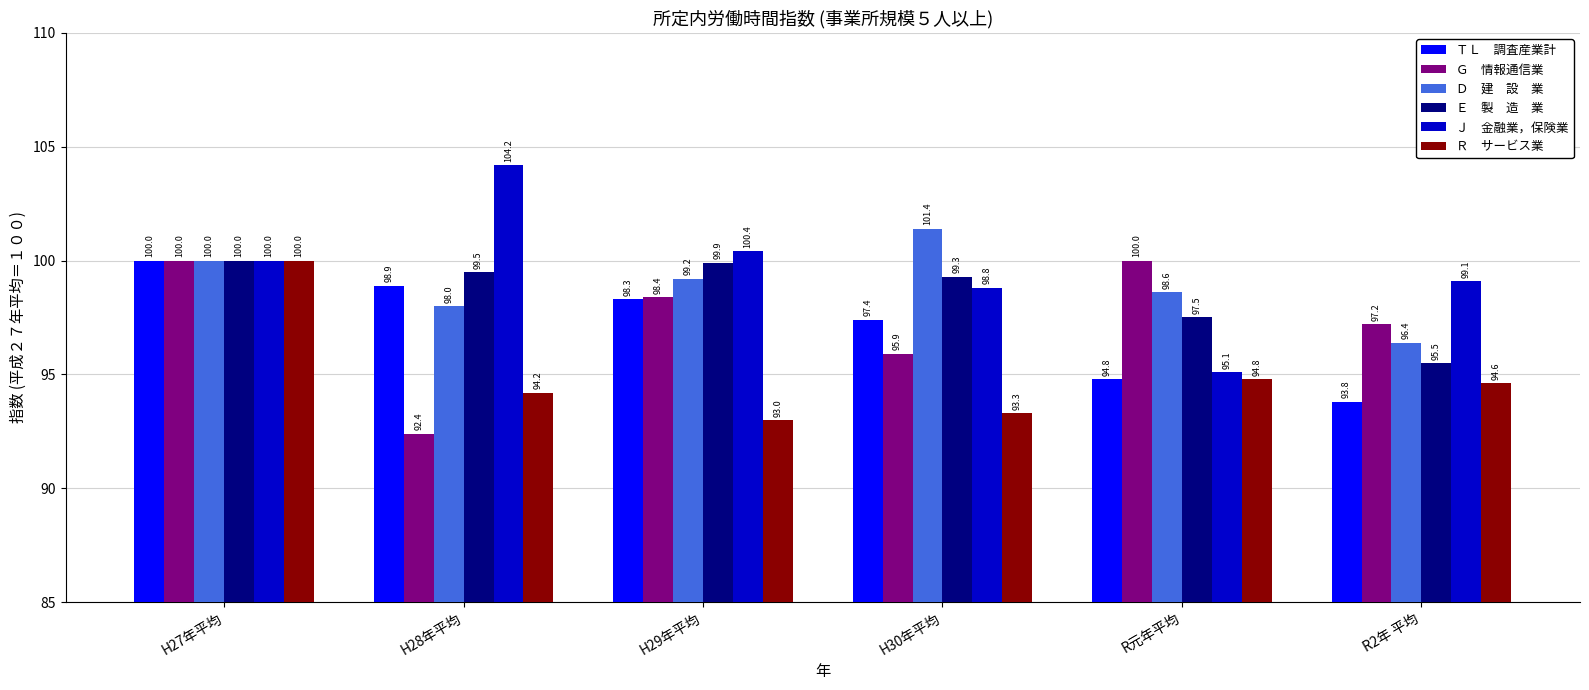

What is the spread (max minus min) of values at R元年平均?

5.2